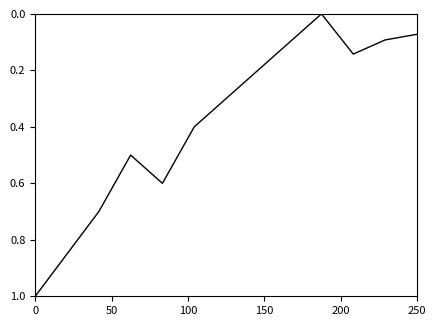

What is the maximum value shown in the chart?

1.0